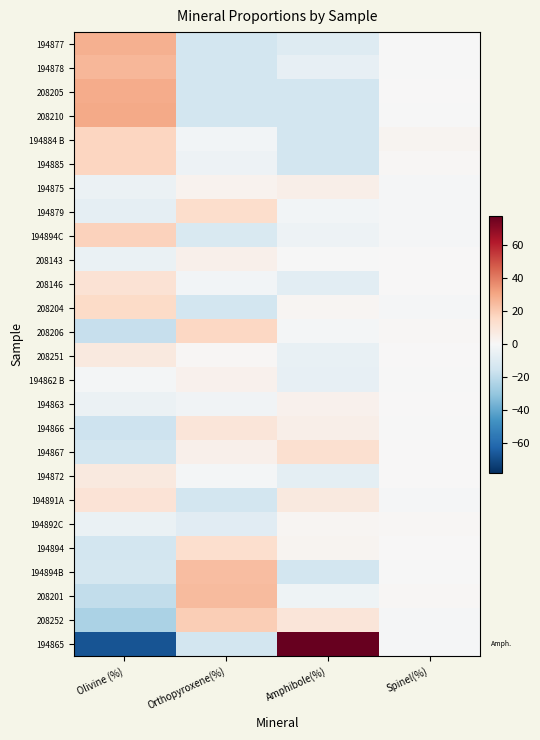

Reading left to right, list all the values displayed in this chart.

194877: Olivine (%)=27.5	Orthopyroxene(%)=-14.5	Amphibole(%)=-10.2	Spinel(%)=-0.0
194878: Olivine (%)=25.6	Orthopyroxene(%)=-14.5	Amphibole(%)=-6.1	Spinel(%)=-0.4
208205: Olivine (%)=28.7	Orthopyroxene(%)=-14.5	Amphibole(%)=-14.1	Spinel(%)=0.0
208210: Olivine (%)=29.7	Orthopyroxene(%)=-14.5	Amphibole(%)=-14.1	Spinel(%)=-0.5
194884 B: Olivine (%)=16.6	Orthopyroxene(%)=-2.1	Amphibole(%)=-14.1	Spinel(%)=1.9
194885: Olivine (%)=17.0	Orthopyroxene(%)=-4.2	Amphibole(%)=-14.1	Spinel(%)=0.7
194875: Olivine (%)=-4.3	Orthopyroxene(%)=2.5	Amphibole(%)=4.7	Spinel(%)=-0.8
194879: Olivine (%)=-7.0	Orthopyroxene(%)=13.5	Amphibole(%)=-2.1	Spinel(%)=-0.9
194894C: Olivine (%)=17.9	Orthopyroxene(%)=-11.6	Amphibole(%)=-3.8	Spinel(%)=-0.9
208143: Olivine (%)=-5.0	Orthopyroxene(%)=4.3	Amphibole(%)=-0.2	Spinel(%)=0.6
208146: Olivine (%)=11.5	Orthopyroxene(%)=-2.1	Amphibole(%)=-8.2	Spinel(%)=0.1
208204: Olivine (%)=15.2	Orthopyroxene(%)=-14.5	Amphibole(%)=1.5	Spinel(%)=-0.8
208206: Olivine (%)=-17.7	Orthopyroxene(%)=16.3	Amphibole(%)=-1.5	Spinel(%)=1.2
208251: Olivine (%)=7.9	Orthopyroxene(%)=0.9	Amphibole(%)=-5.9	Spinel(%)=0.0
194862 B: Olivine (%)=-1.7	Orthopyroxene(%)=3.2	Amphibole(%)=-6.3	Spinel(%)=-0.0
194863: Olivine (%)=-4.8	Orthopyroxene(%)=-3.0	Amphibole(%)=3.4	Spinel(%)=0.2
194866: Olivine (%)=-16.4	Orthopyroxene(%)=9.5	Amphibole(%)=4.4	Spinel(%)=-0.0
194867: Olivine (%)=-14.6	Orthopyroxene(%)=3.7	Amphibole(%)=12.7	Spinel(%)=0.3
194872: Olivine (%)=7.7	Orthopyroxene(%)=-1.6	Amphibole(%)=-7.4	Spinel(%)=0.6
194891A: Olivine (%)=10.4	Orthopyroxene(%)=-14.5	Amphibole(%)=7.9	Spinel(%)=-0.9
194892C: Olivine (%)=-5.5	Orthopyroxene(%)=-9.1	Amphibole(%)=1.6	Spinel(%)=0.8
194894: Olivine (%)=-14.1	Orthopyroxene(%)=13.1	Amphibole(%)=1.9	Spinel(%)=0.6
194894B: Olivine (%)=-13.7	Orthopyroxene(%)=24.3	Amphibole(%)=-14.1	Spinel(%)=-0.4
208201: Olivine (%)=-19.3	Orthopyroxene(%)=24.7	Amphibole(%)=-3.3	Spinel(%)=0.6
208252: Olivine (%)=-24.9	Orthopyroxene(%)=19.3	Amphibole(%)=9.2	Spinel(%)=-0.9
194865: Olivine (%)=-67.0	Orthopyroxene(%)=-14.5	Amphibole(%)=77.9	Spinel(%)=-0.9